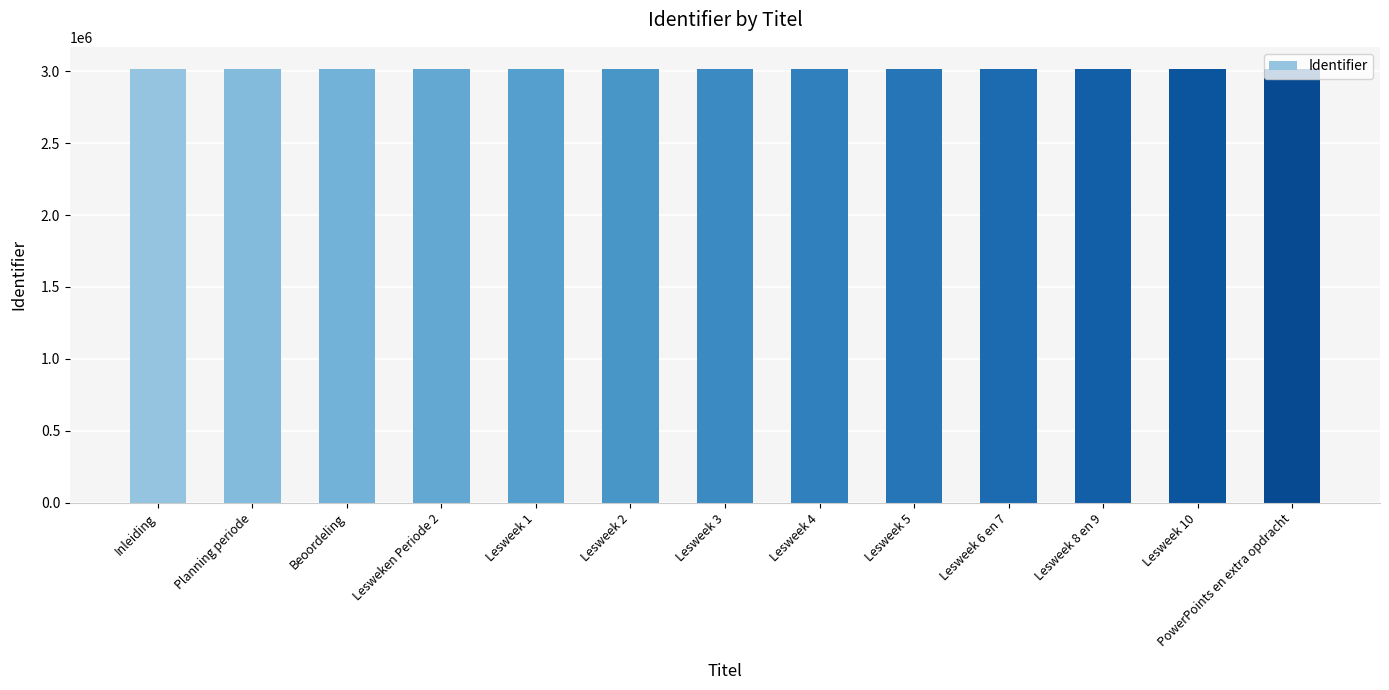

True or false: the data shows 1938969 at Inleiding.

False